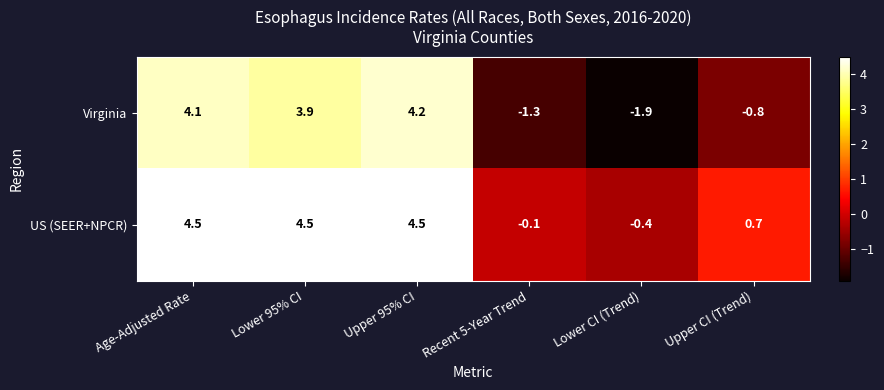

Reading right to left, transcribe all the data shown in this chart.

Virginia: -0.8	-1.9	-1.3	4.2	3.9	4.1
US (SEER+NPCR): 0.7	-0.4	-0.1	4.5	4.5	4.5